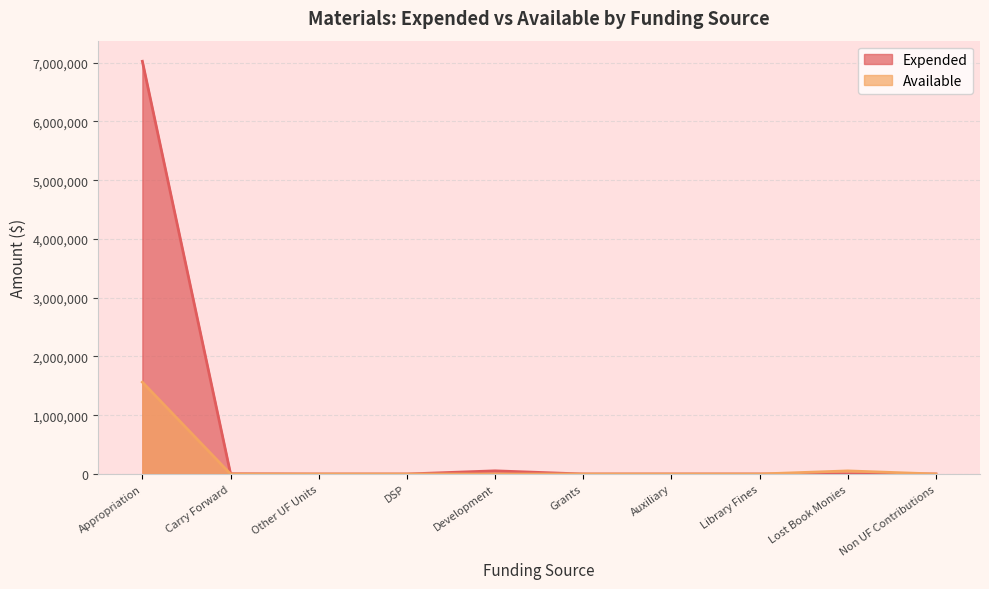

What is the highest value of the Expended series?

7022161